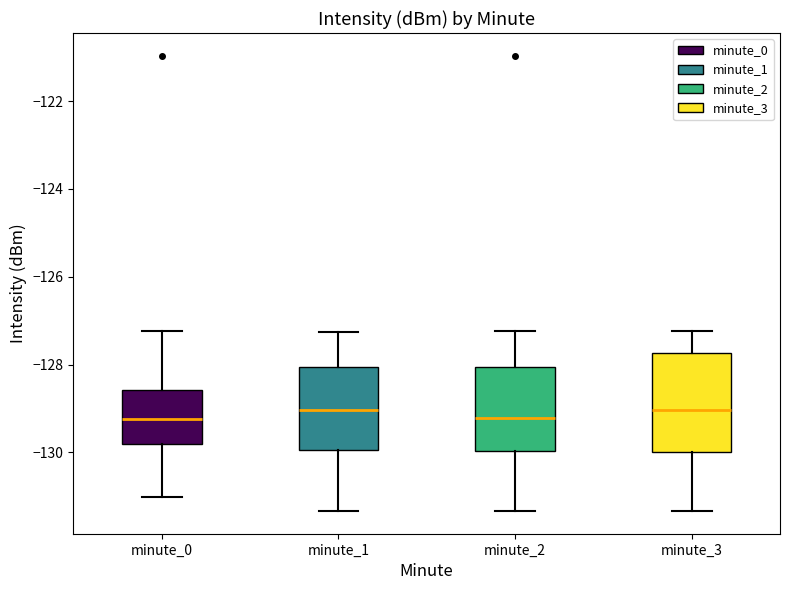

Reading left to right, transcribe this box plot: for each box, give where its median line is, the range the box spans, and where its two whiskers end, as read against the y-axis. The values are not printed on the chart, so give them approximately, as read against the axis.

minute_0: median -129.2, box -129.8 to -128.6, whiskers -131.0 to -127.2
minute_1: median -129.0, box -130.0 to -128.0, whiskers -131.4 to -127.2
minute_2: median -129.2, box -130.0 to -128.0, whiskers -131.4 to -127.2
minute_3: median -129.0, box -130.0 to -127.8, whiskers -131.4 to -127.2